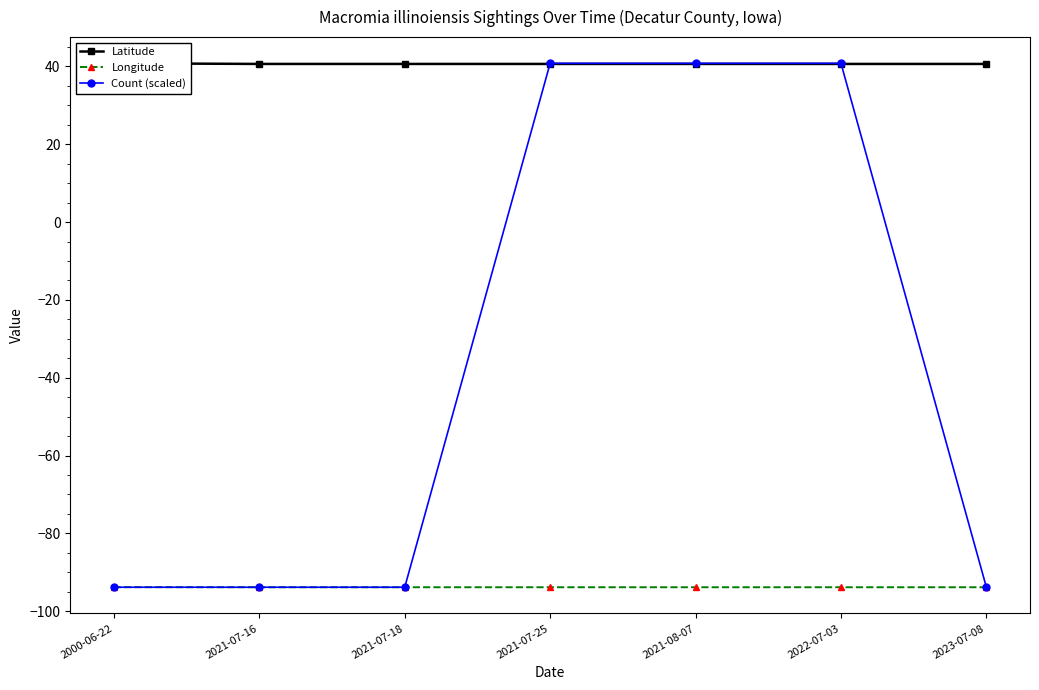

What position from the right is 2021-08-07?

3